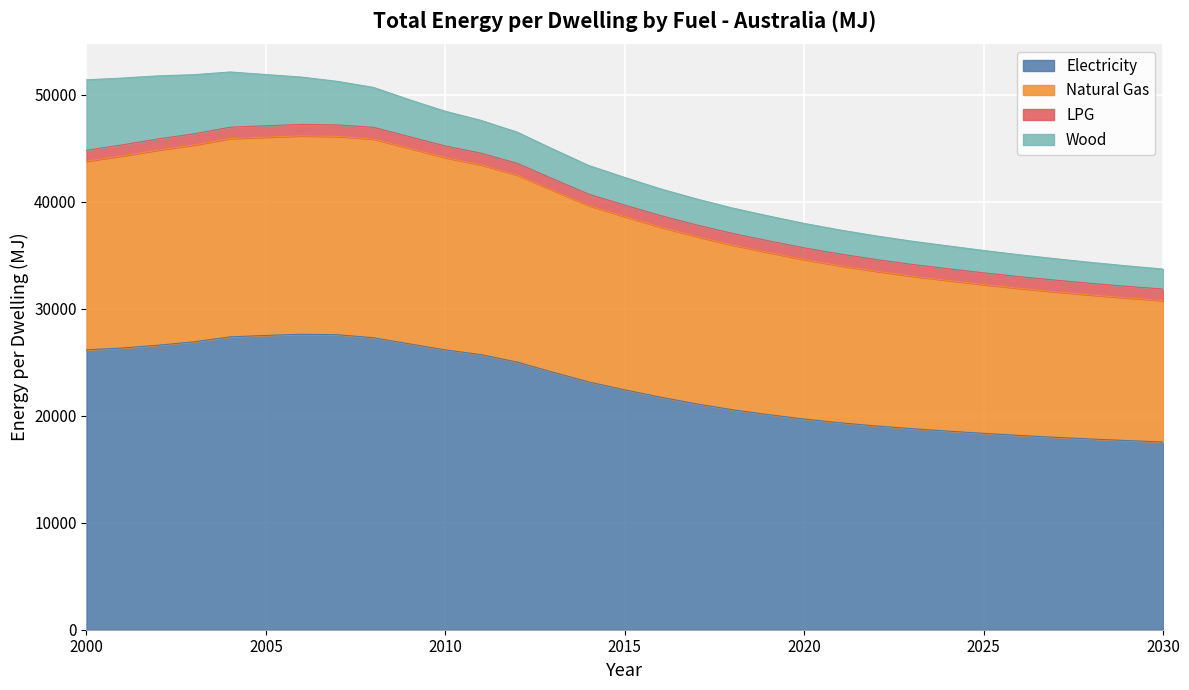

What is the difference between the maximum and minimum values in the Electricity series?

10070.4